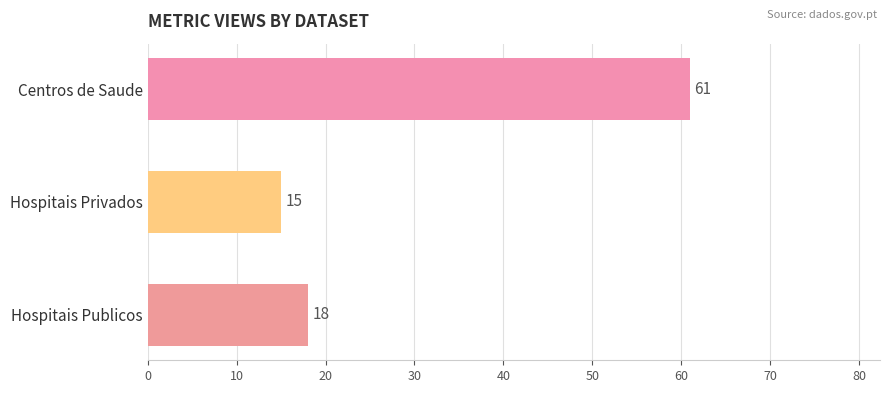

What is the label of the 3rd bar from the top?

Hospitais Publicos